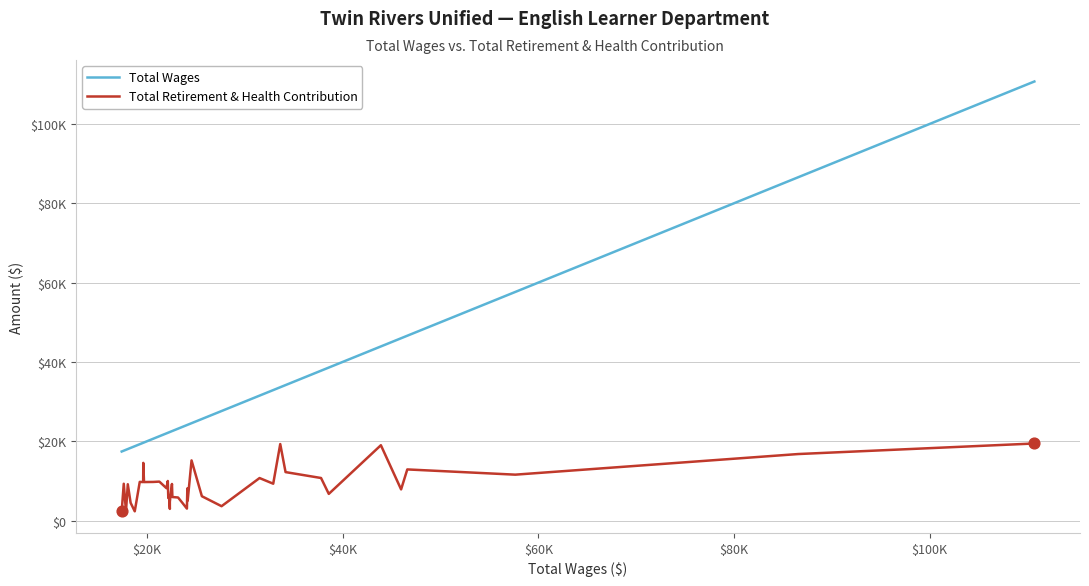

Which series has the largest total across all categories?

Total Wages